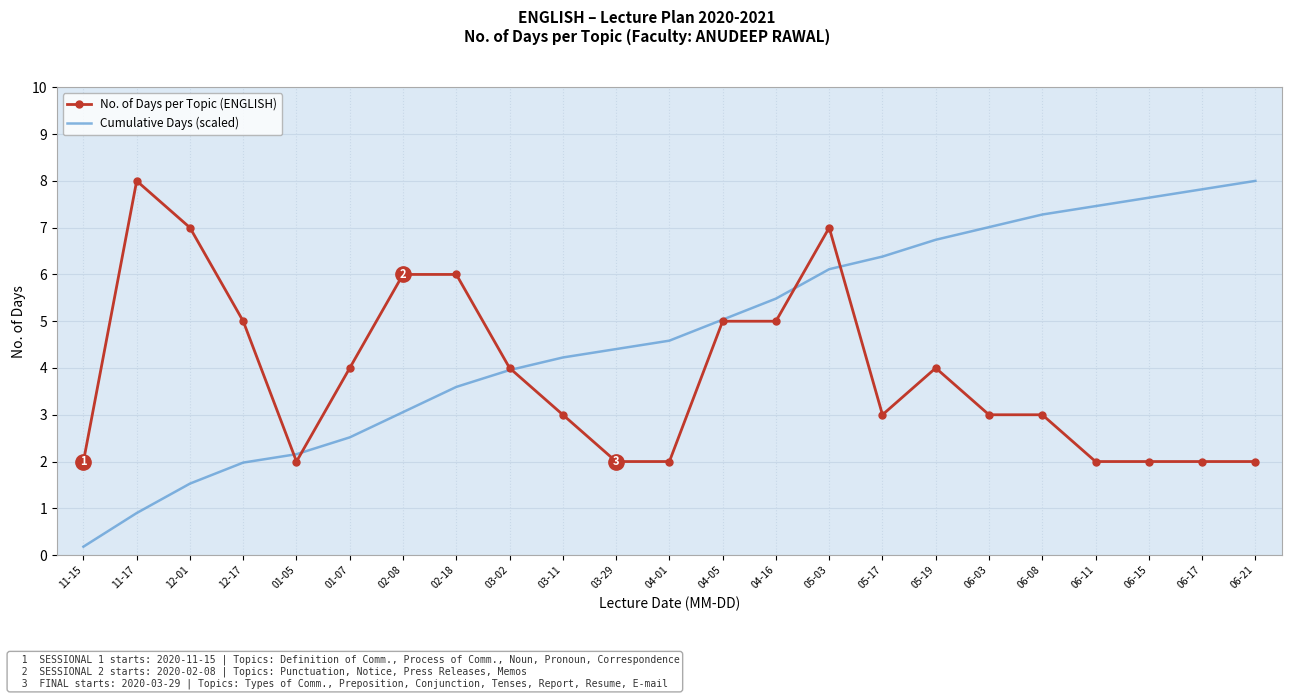

At which category is the sum across all series the highest?

05-03